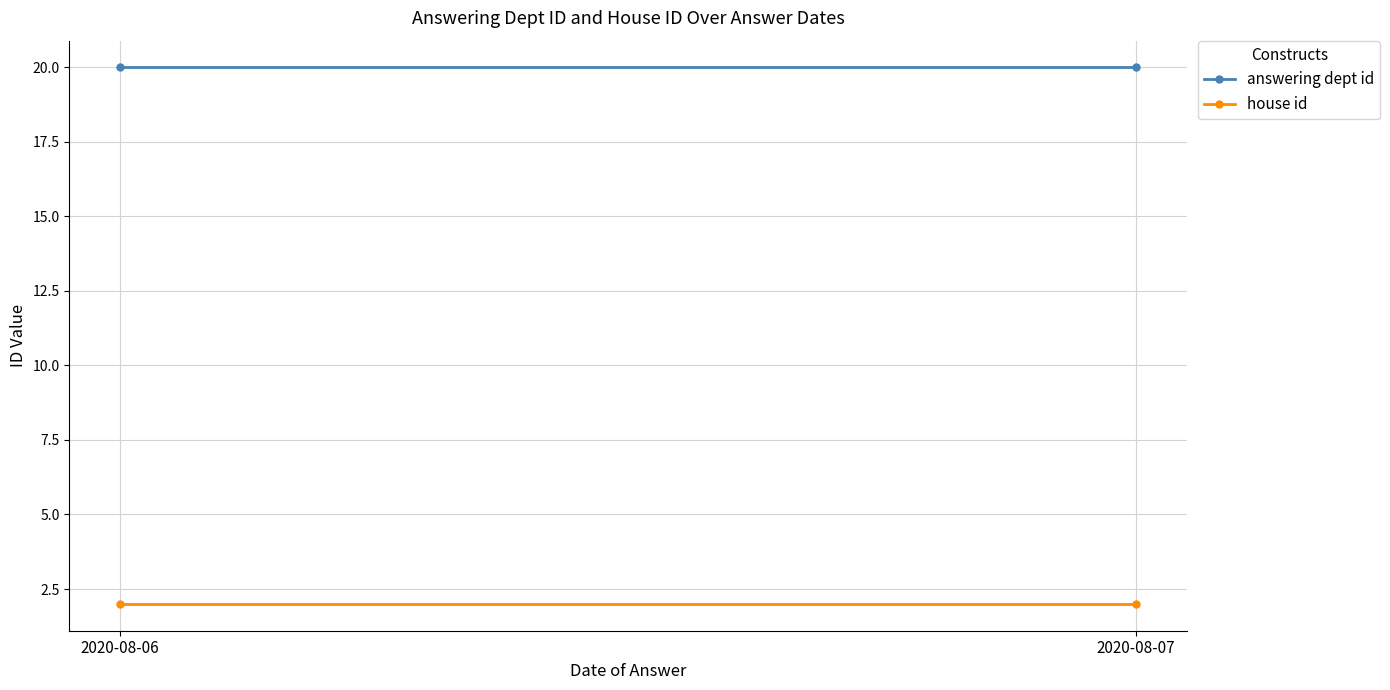

Rank the categories by house id value from highest to lowest.

2020-08-06, 2020-08-07